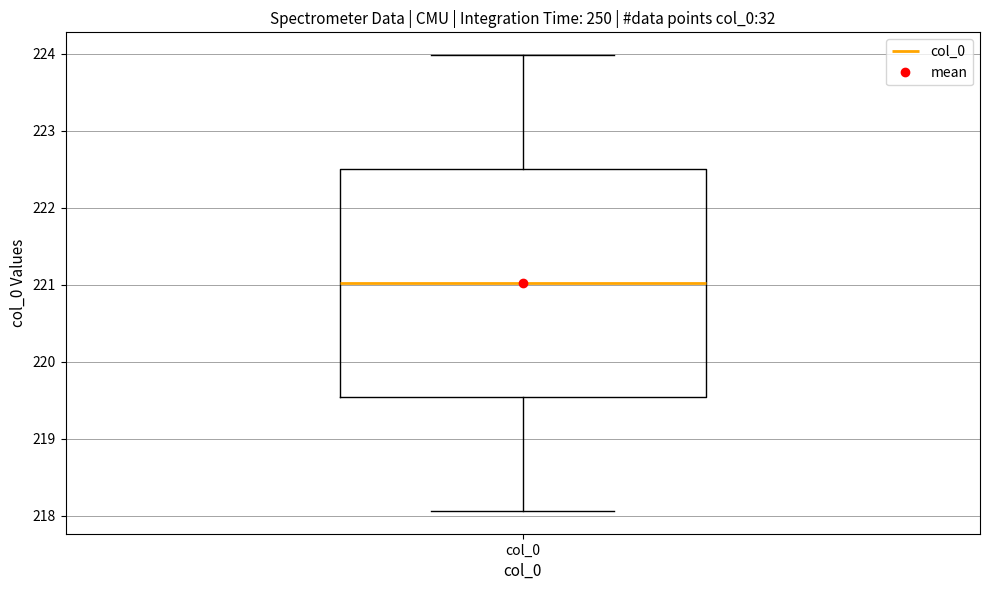

Where does the lower whisker of the box for col_0 end on the y-axis? The values are not printed on the chart, so give them approximately, as read against the axis.

218.1